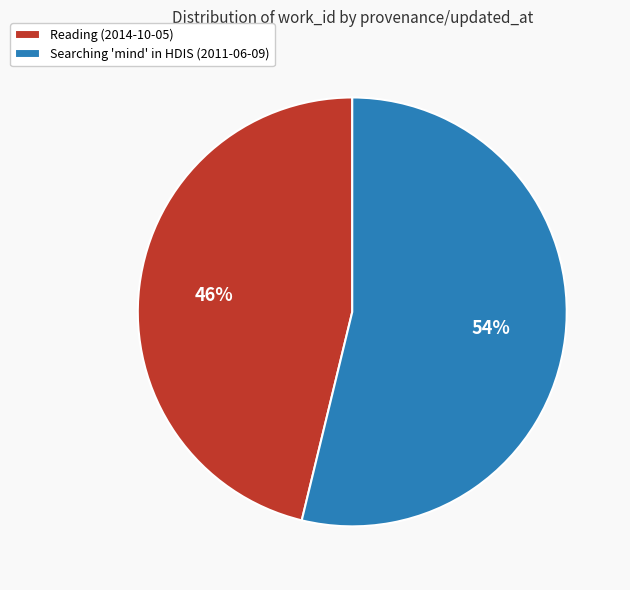

Count the number of slices in the pie.

2